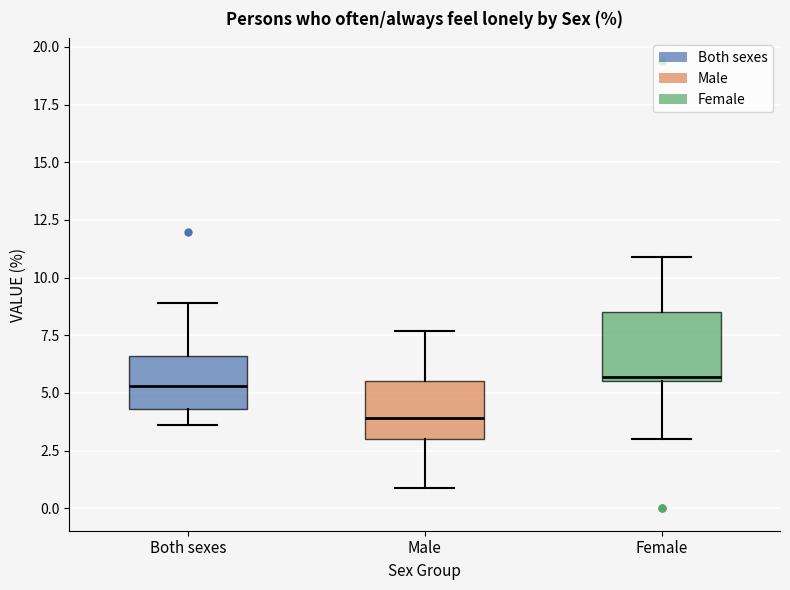

Where does the upper whisker of the box for Female end on the y-axis? The values are not printed on the chart, so give them approximately, as read against the axis.

11.0